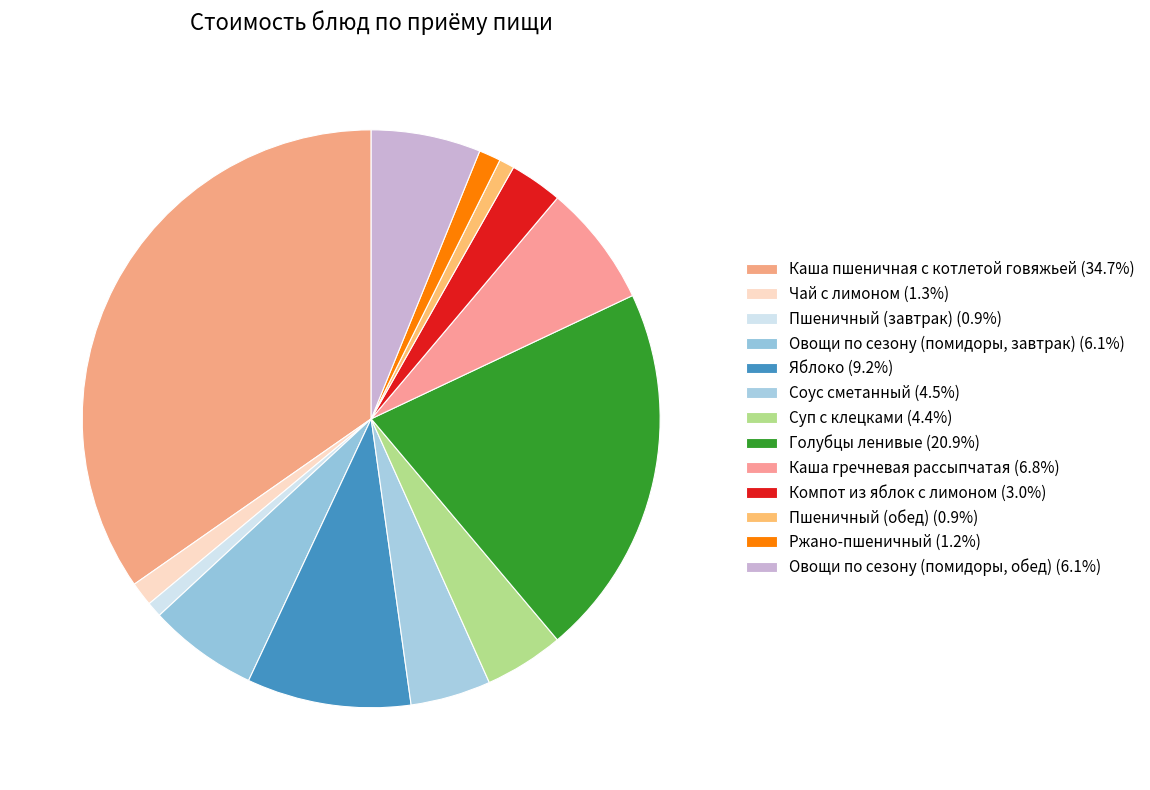

Which category has the biggest portion of the pie?

Каша пшеничная с котлетой говяжьей